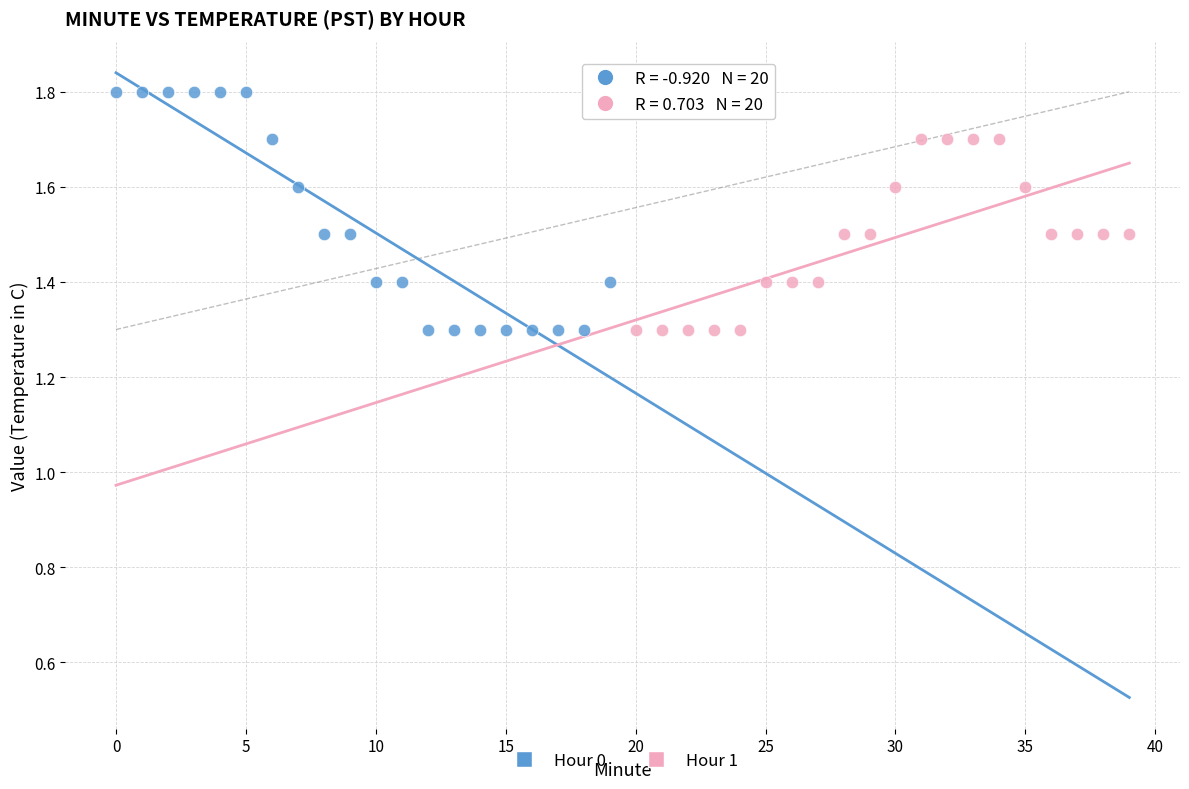

Which series has the widest spread of Y values?

Hour 0